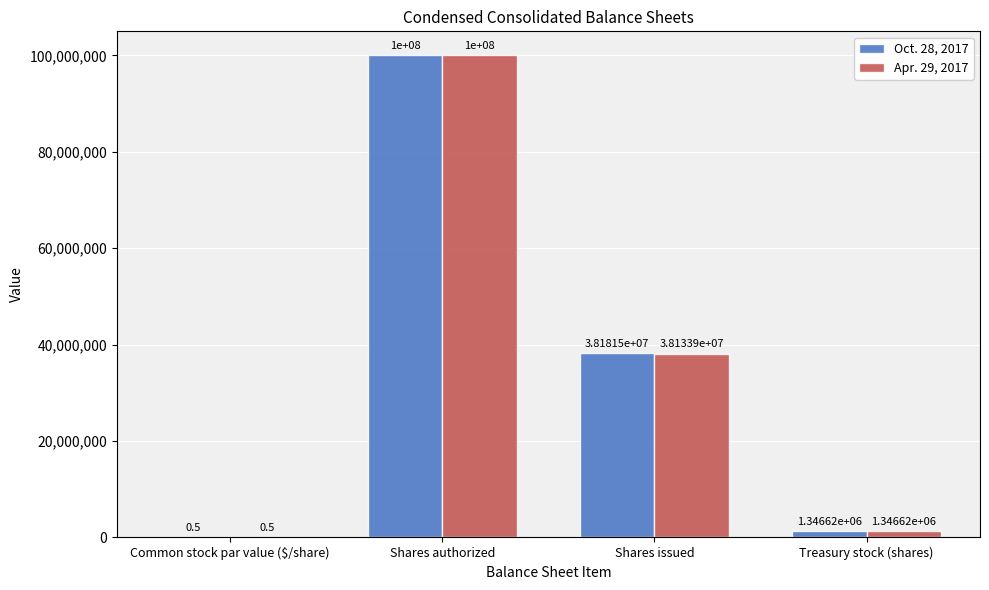

Reading left to right, list all the values displayed in this chart.

Oct. 28, 2017: 0.5	100000000.0	38181477.0	1346624.0
Apr. 29, 2017: 0.5	100000000.0	38133925.0	1346624.0